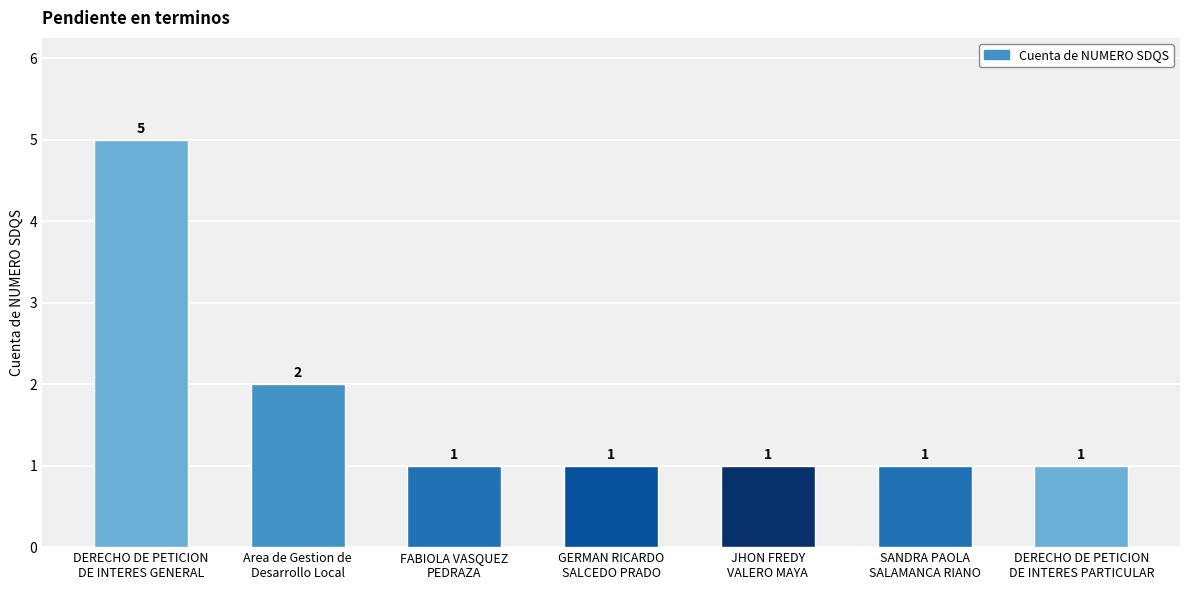

Are the bars horizontal?

No